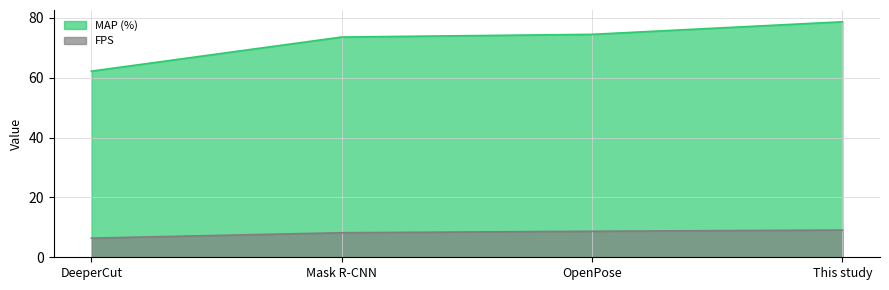

True or false: FPS and MAP (%) intersect in this chart.

False